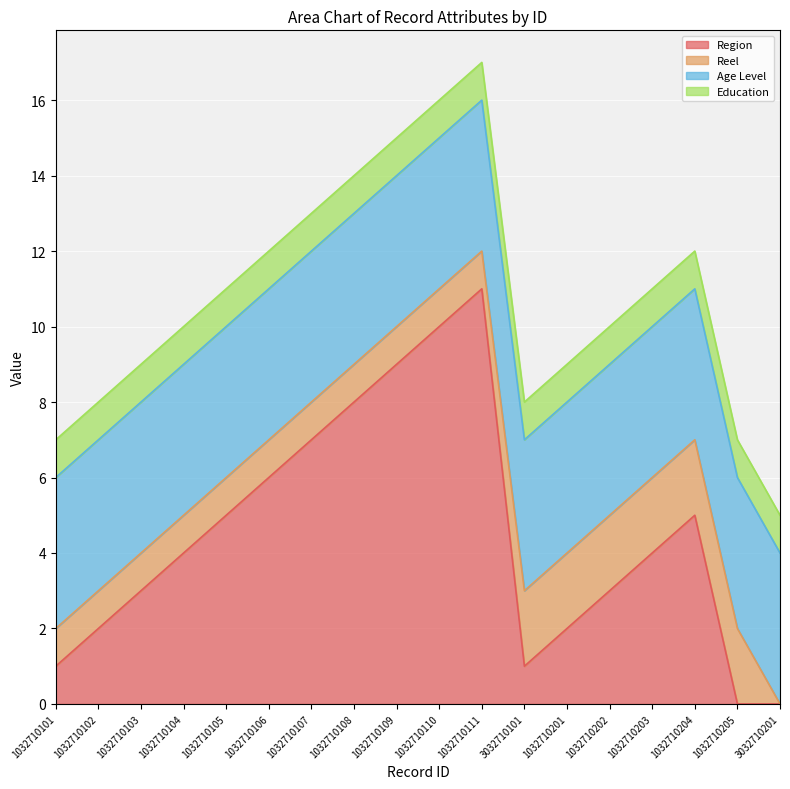

At which category is the sum across all series the highest?

1032710111